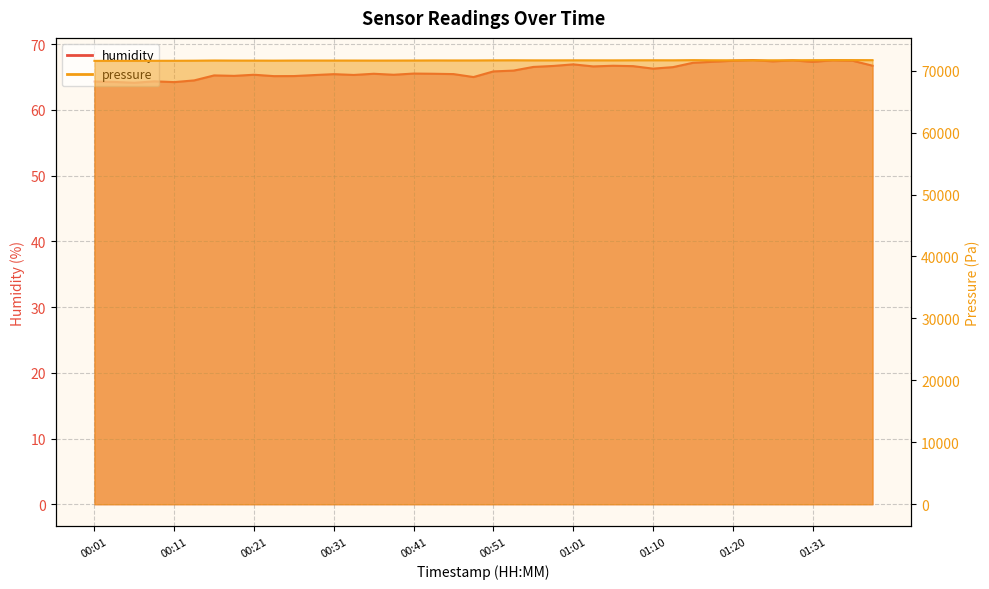

List the series in order of their overall mean, highest first.

pressure, humidity